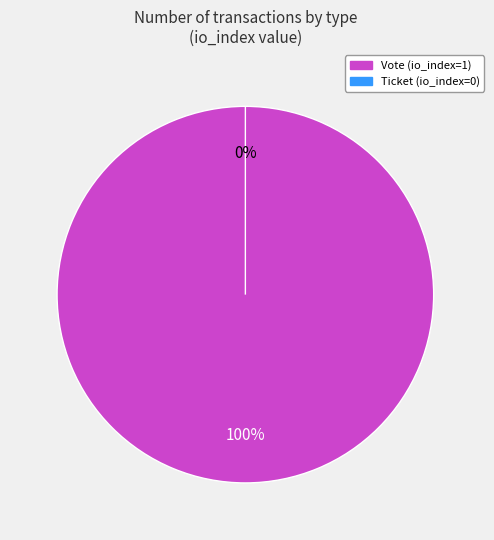

Is it true that Ticket (io_index=0) is 1% of the pie?

False